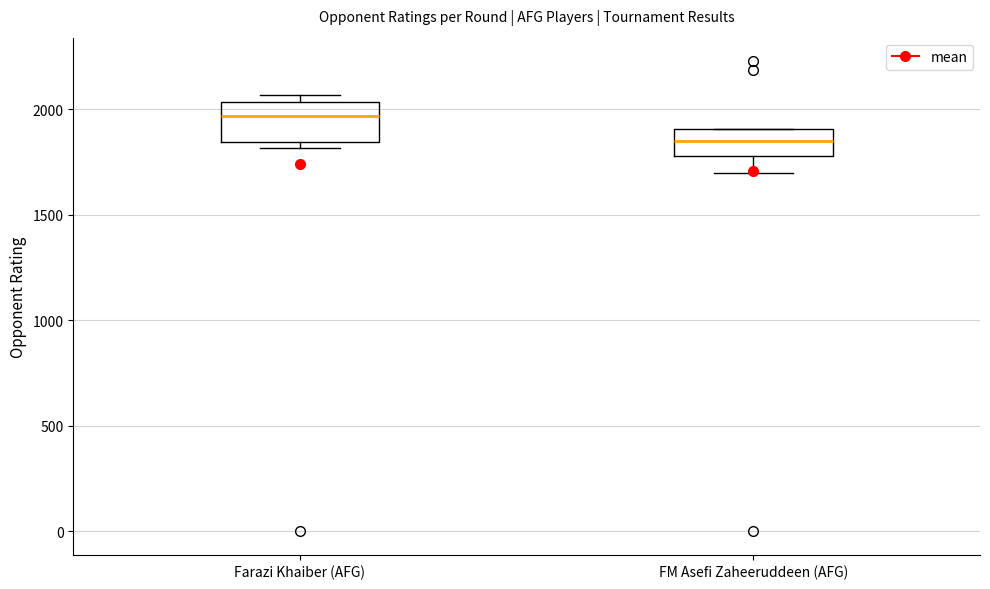

Where does the median line of the box for Farazi Khaiber (AFG) sit on the y-axis? The values are not printed on the chart, so give them approximately, as read against the axis.

1950